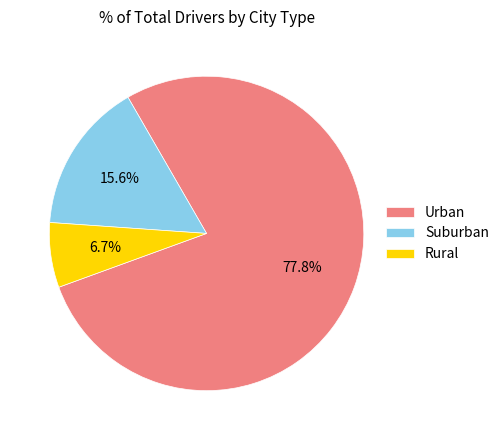

Rank the categories by value from highest to lowest.

Urban, Suburban, Rural